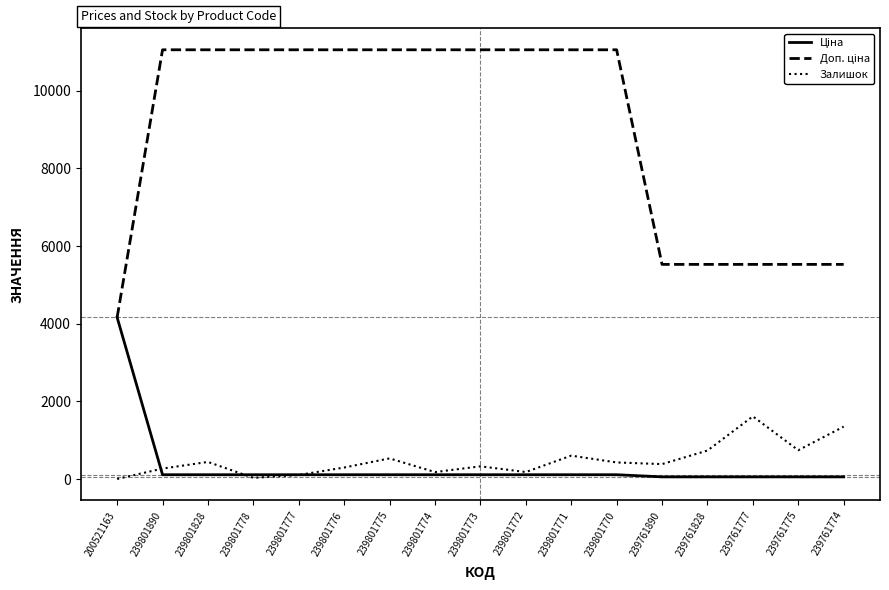

What is the maximum value shown in the chart?

11055.0